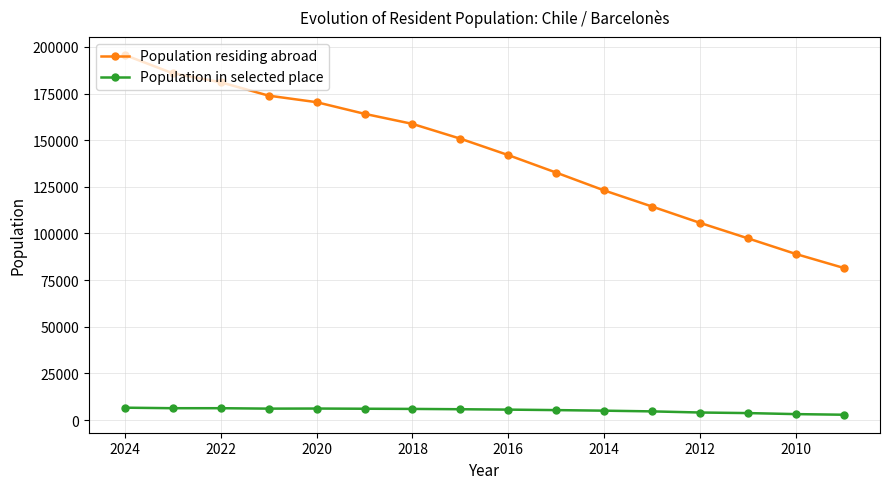

What is the greatest value displayed?

195653